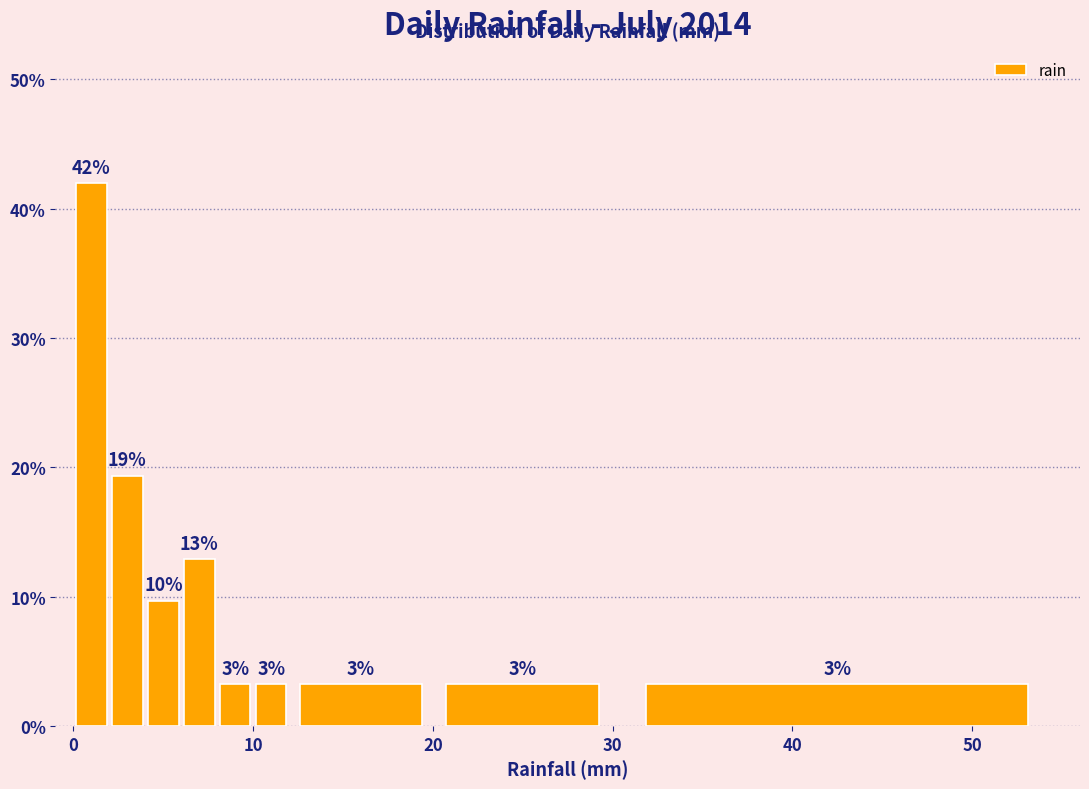

Read against the x-axis, roughly where is the centre of the tallest bar?

1